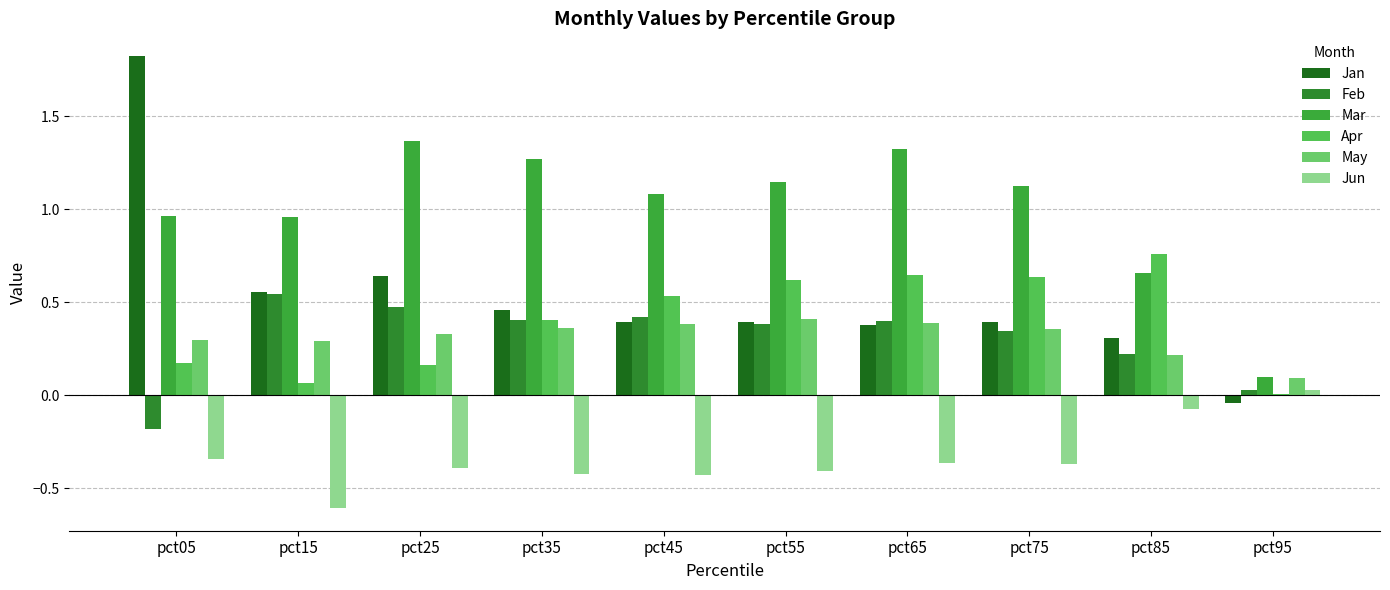

What is the value of the Jun bar at the 4th from the left?

-0.4